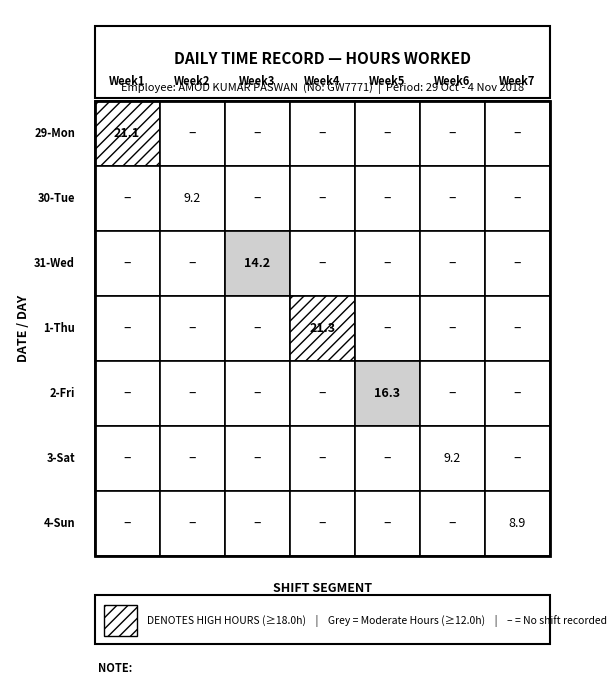

Reading right to left, extract all data points from this chart.

29-Mon: 0.0	0.0	0.0	0.0	0.0	0.0	21.1
30-Tue: 0.0	0.0	0.0	0.0	0.0	9.2	0.0
31-Wed: 0.0	0.0	0.0	0.0	14.2	0.0	0.0
1-Thu: 0.0	0.0	0.0	21.3	0.0	0.0	0.0
2-Fri: 0.0	0.0	16.3	0.0	0.0	0.0	0.0
3-Sat: 0.0	9.2	0.0	0.0	0.0	0.0	0.0
4-Sun: 8.9	0.0	0.0	0.0	0.0	0.0	0.0